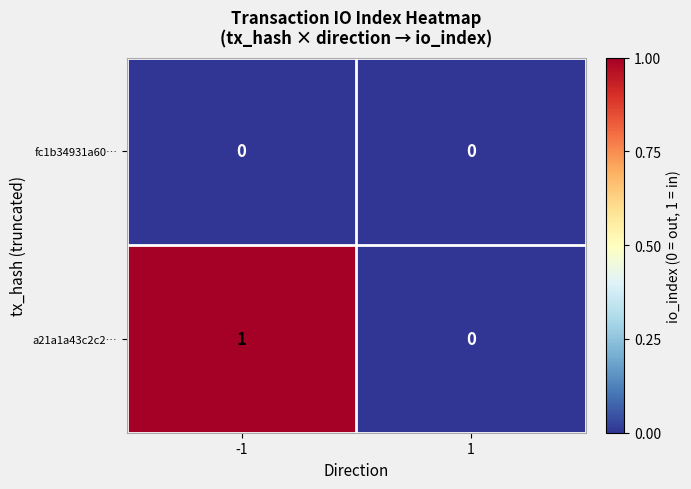

Reading right to left, what are all the values shown in this chart?

fc1b34931a60…: 1=0	-1=0
a21a1a43c2c2…: 1=0	-1=1